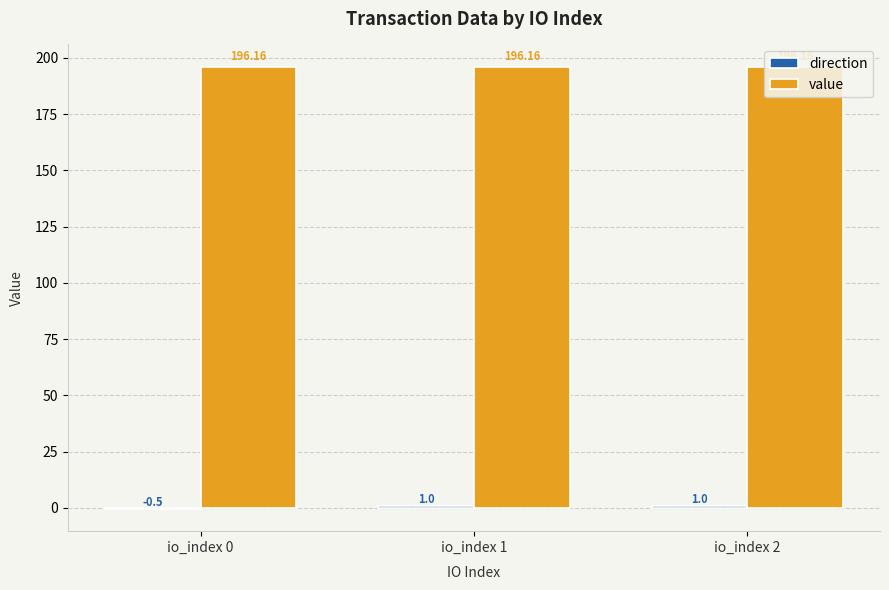

How many categories are shown in the chart?

3